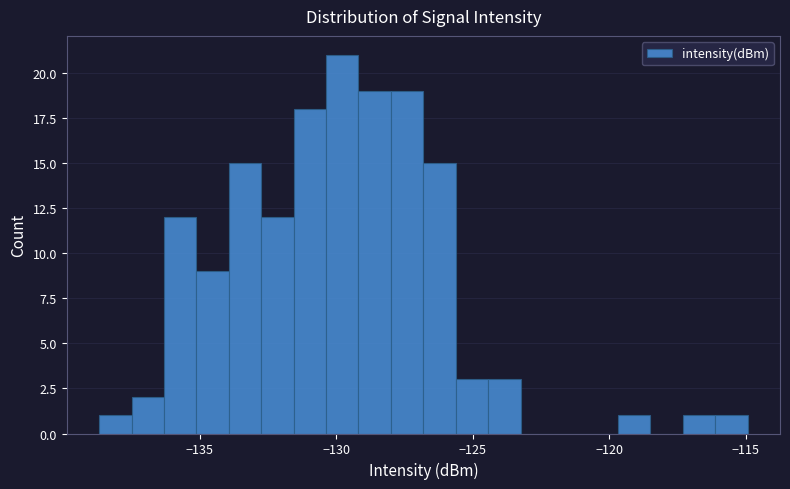

Around what value on the x-axis is the tallest bar? Give the approximate position of its centre, as read against the axis.

-130.0